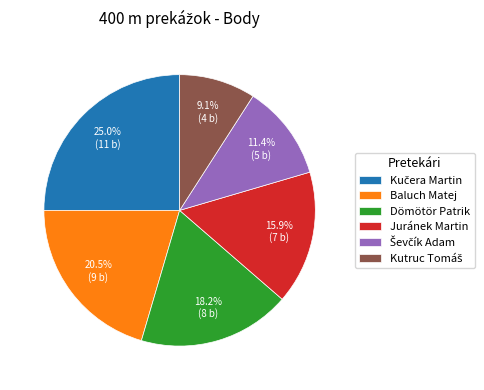

How much of the chart is everything except Dömötör Patrik?

81.8%